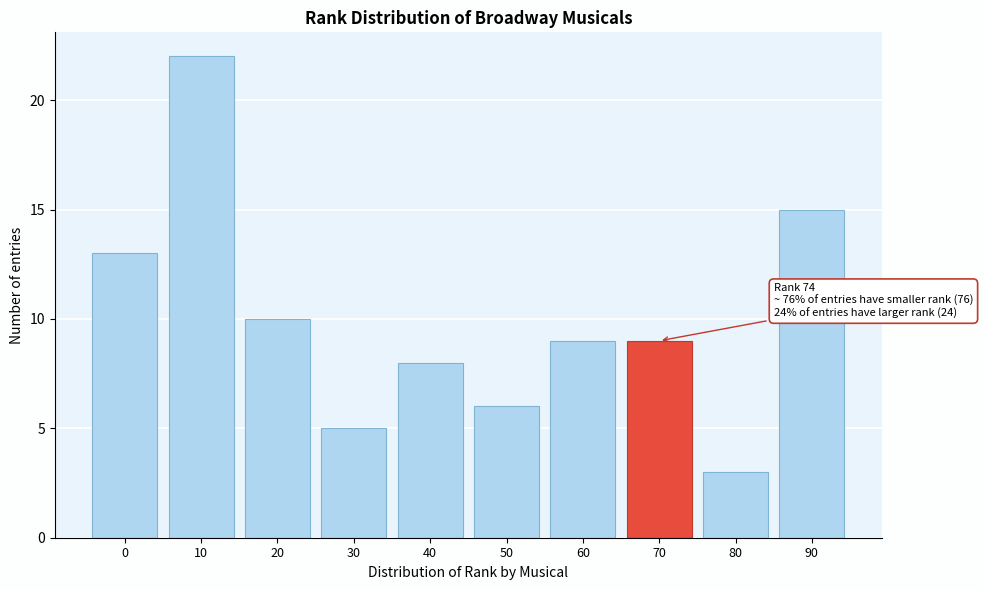

Reading left to right, extract all data points from this chart.

0=13	10=22	20=10	30=5	40=8	50=6	60=9	70=9	80=3	90=15